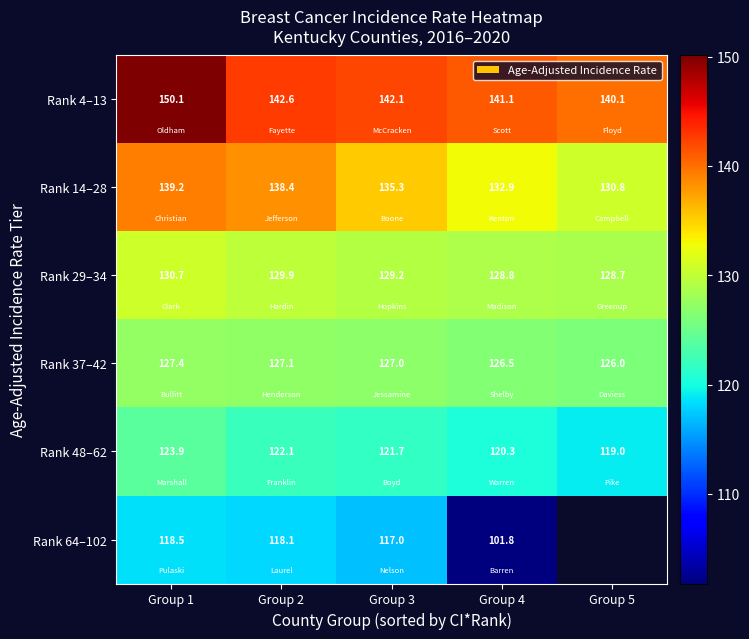

What is the sum of the Rank 4–13 values at Group 3 and Group 5?

282.2